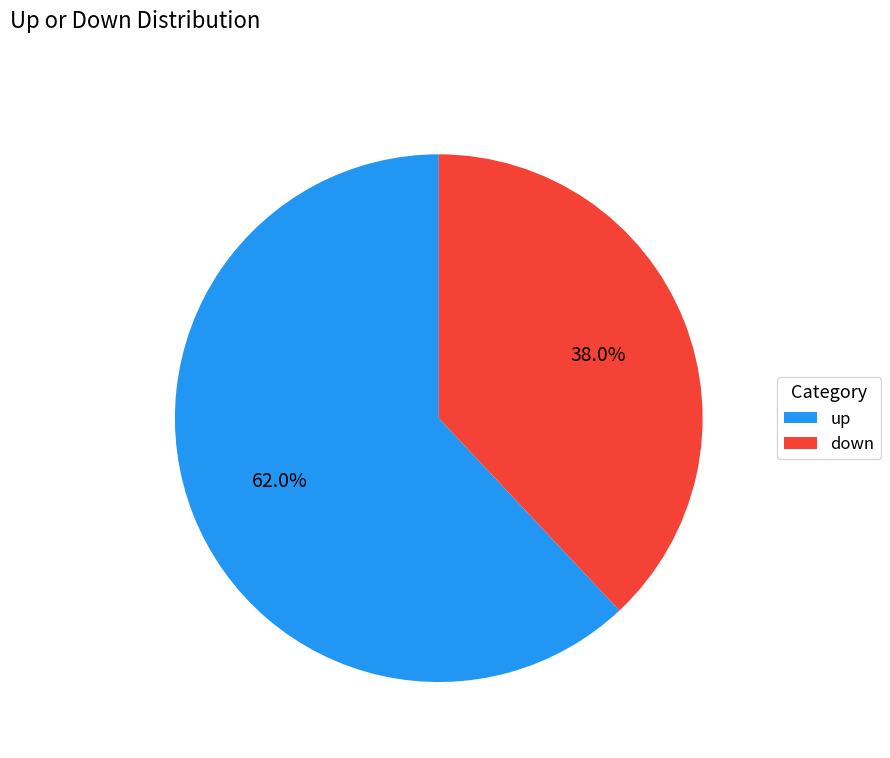

Rank the categories by value from highest to lowest.

up, down